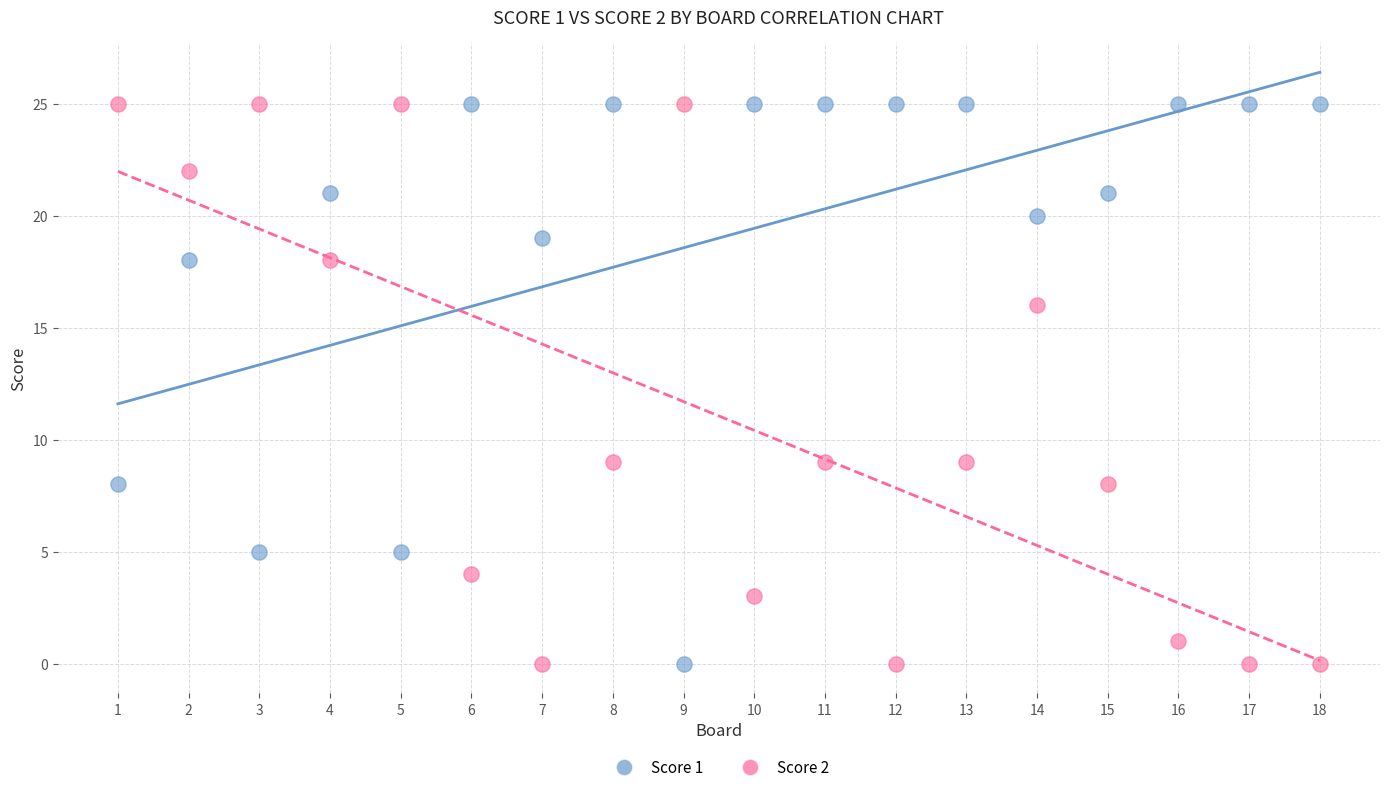

What are all the series names shown in the legend?

Score 1, Score 2